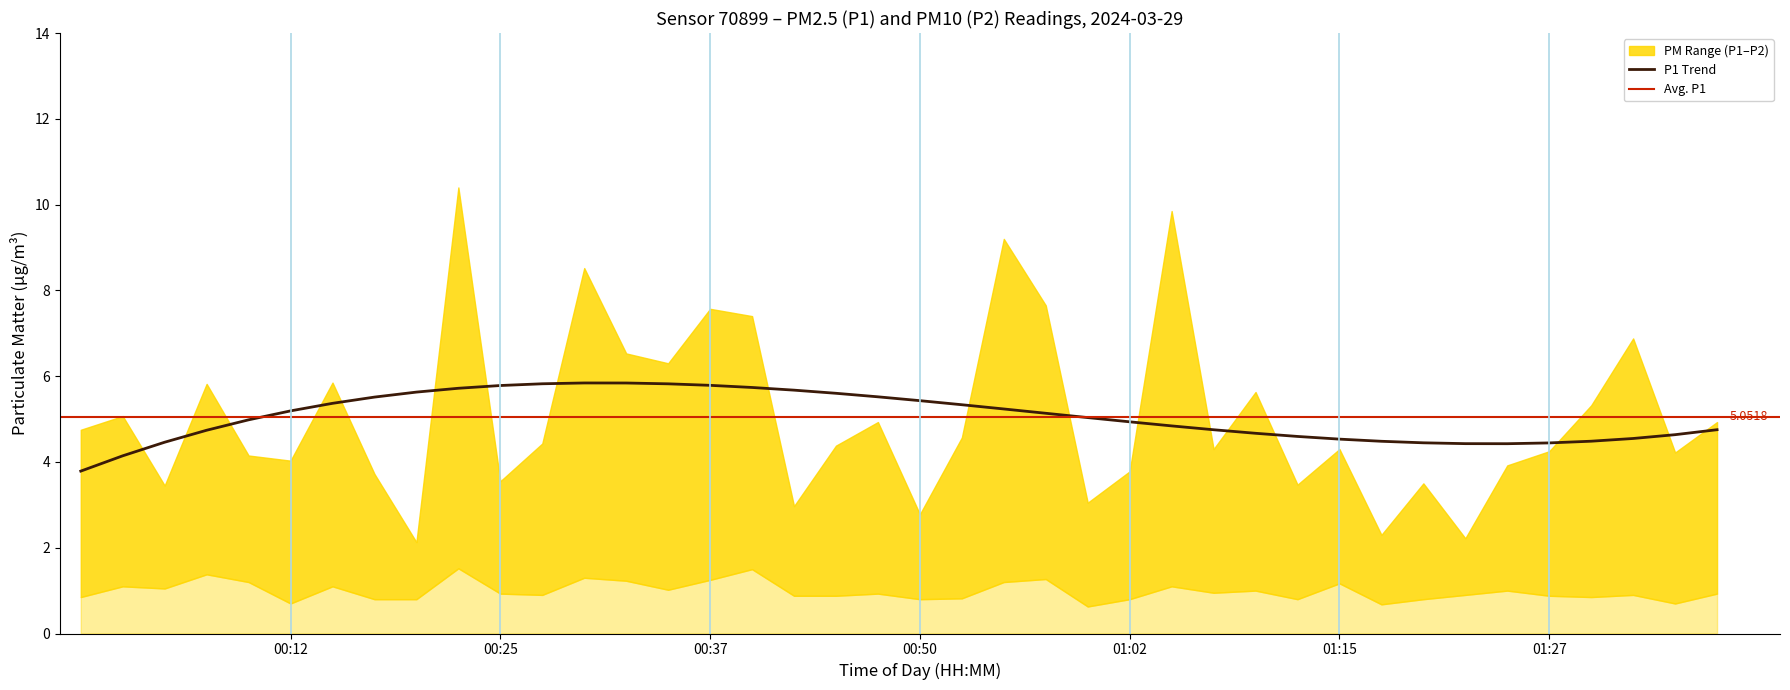

Where is the first local maximum for P1?

00:30